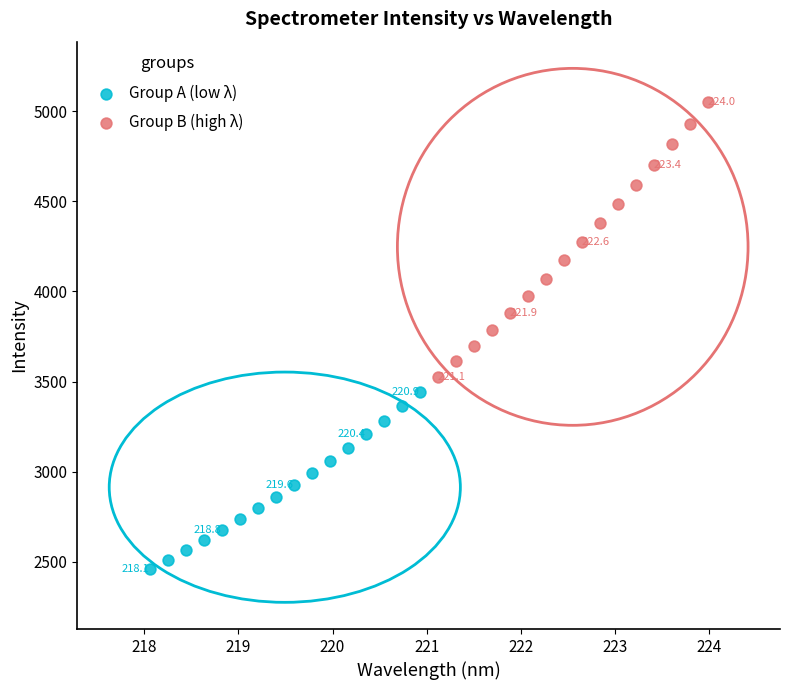

What are all the series names shown in the legend?

Group A (low λ), Group B (high λ)